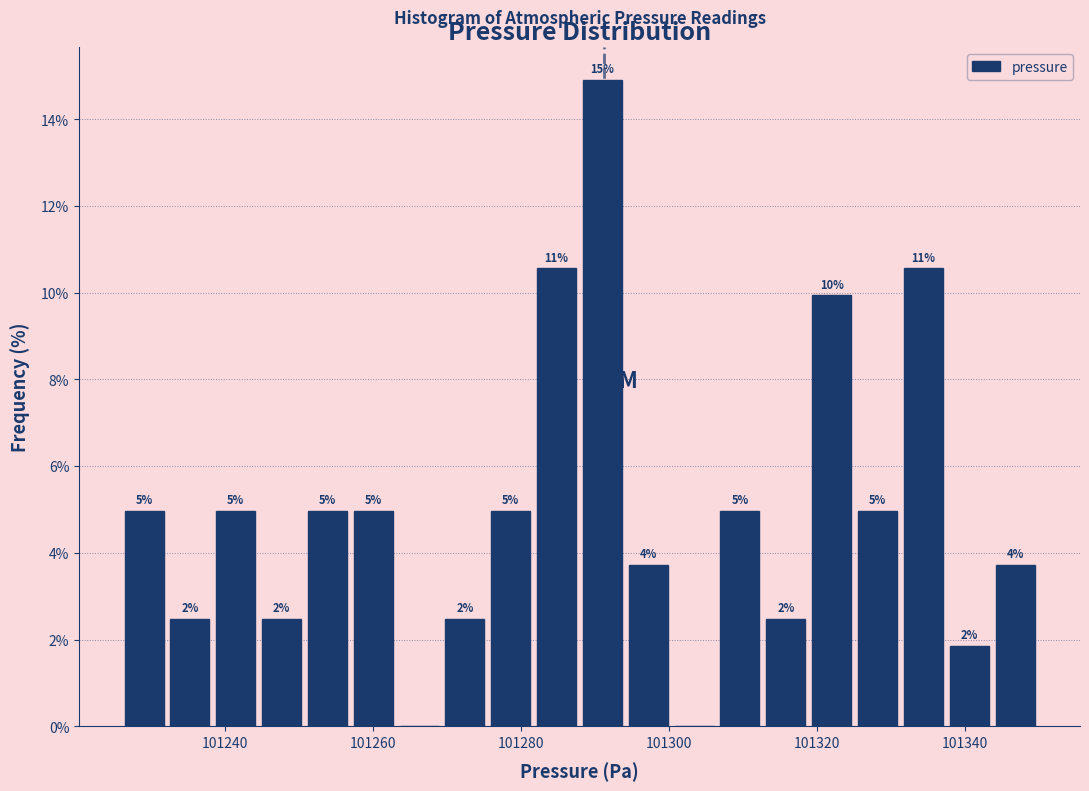

Read against the x-axis, roughly where is the centre of the tallest bar?

101292